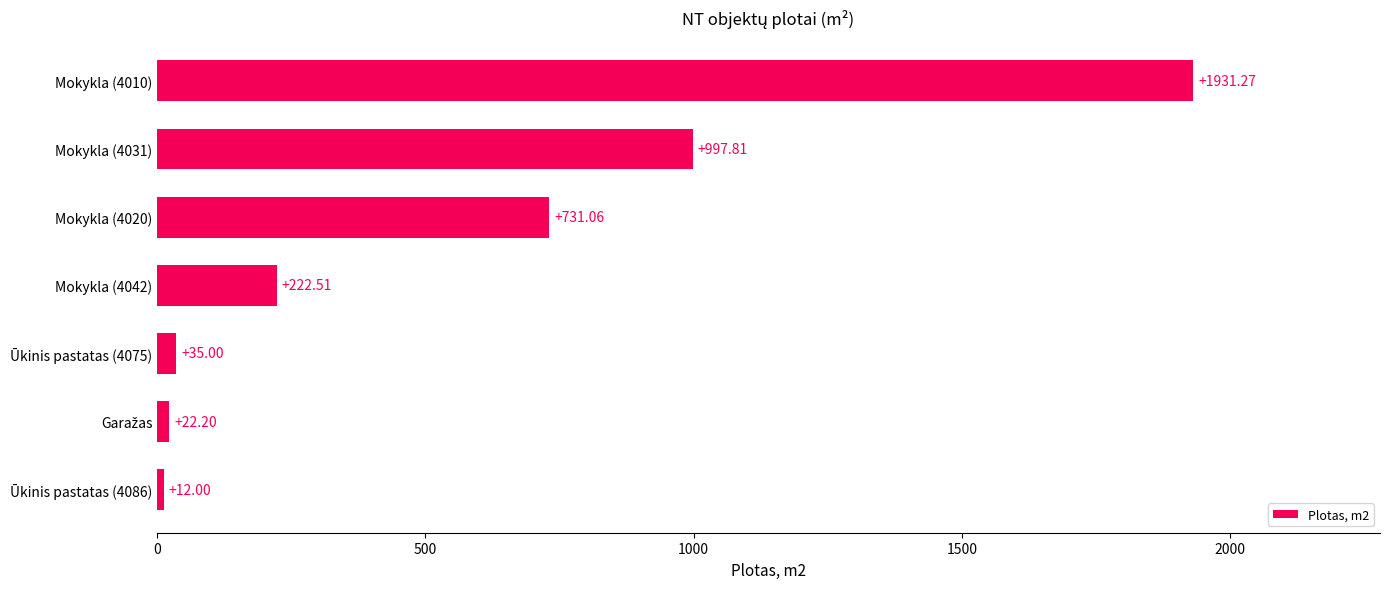

What is the difference between the second highest and second lowest values?

975.6